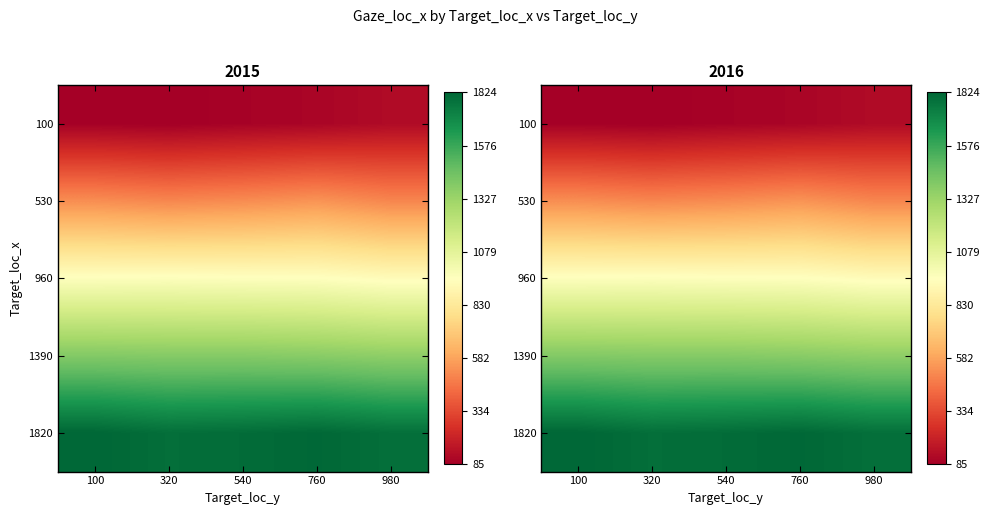

At which category is the sum across all series the highest?

760